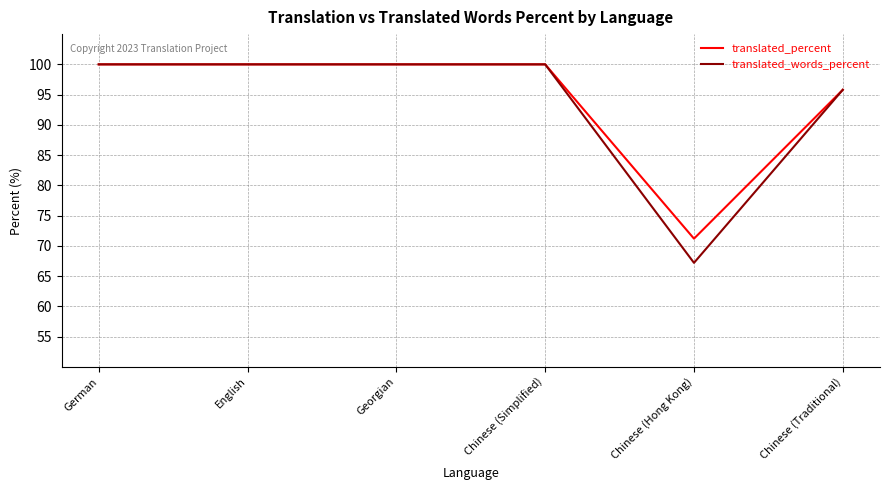

What position from the left is German?

1